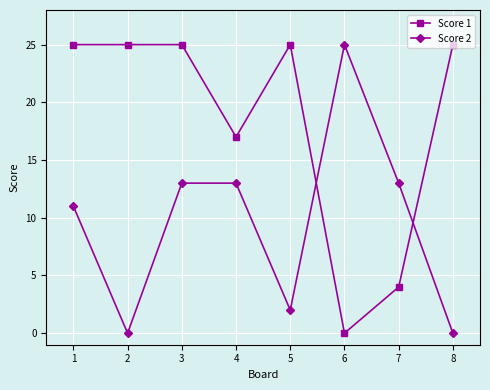

Rank the series at 1 from highest to lowest value.

Score 1, Score 2